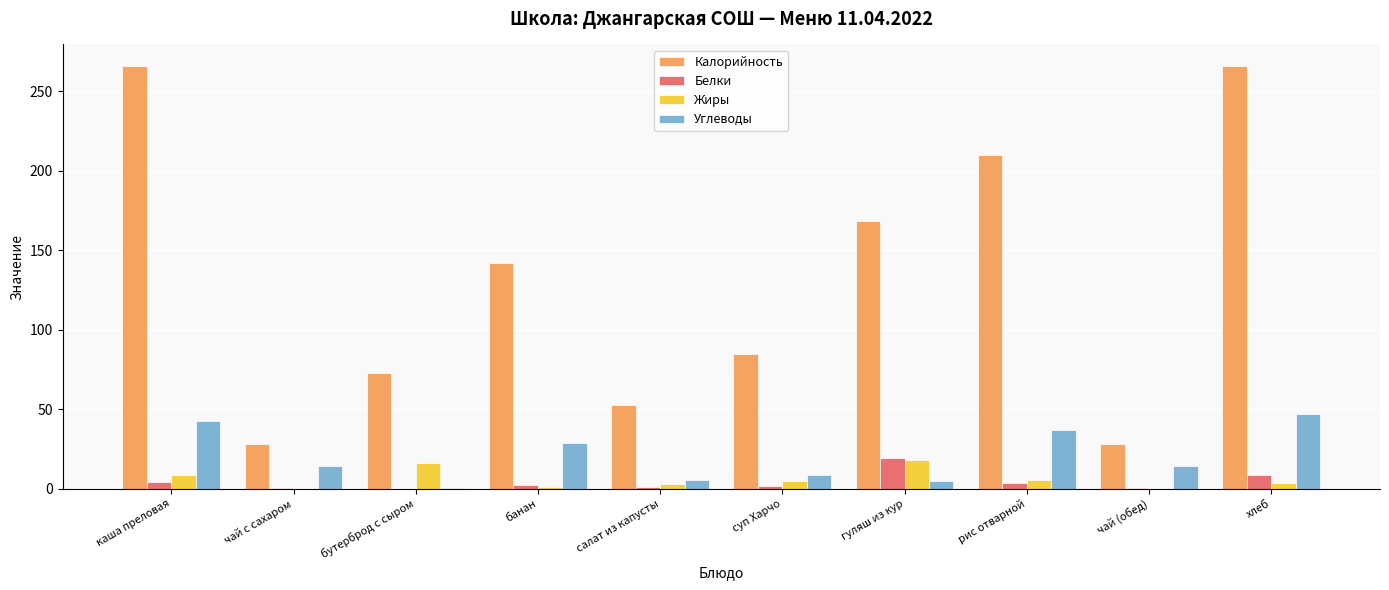

What is the spread (max minus min) of values at суп Харчо?

83.0